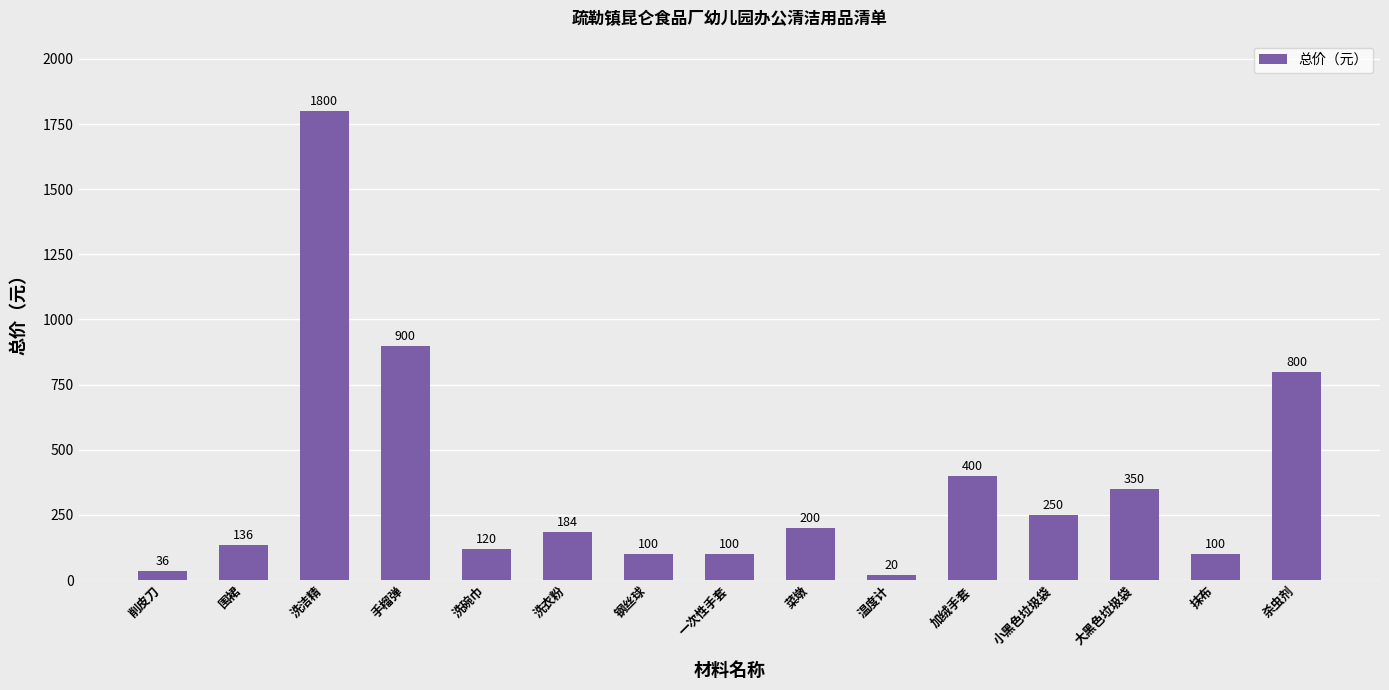

What is the smallest value displayed?

20